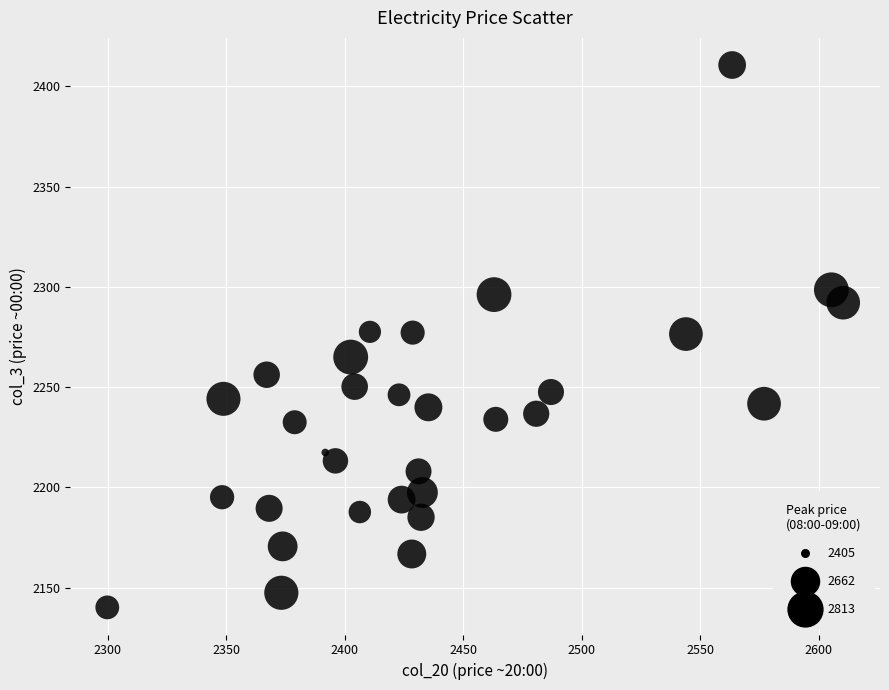

What is the range of X values (max minus min)?

310.5